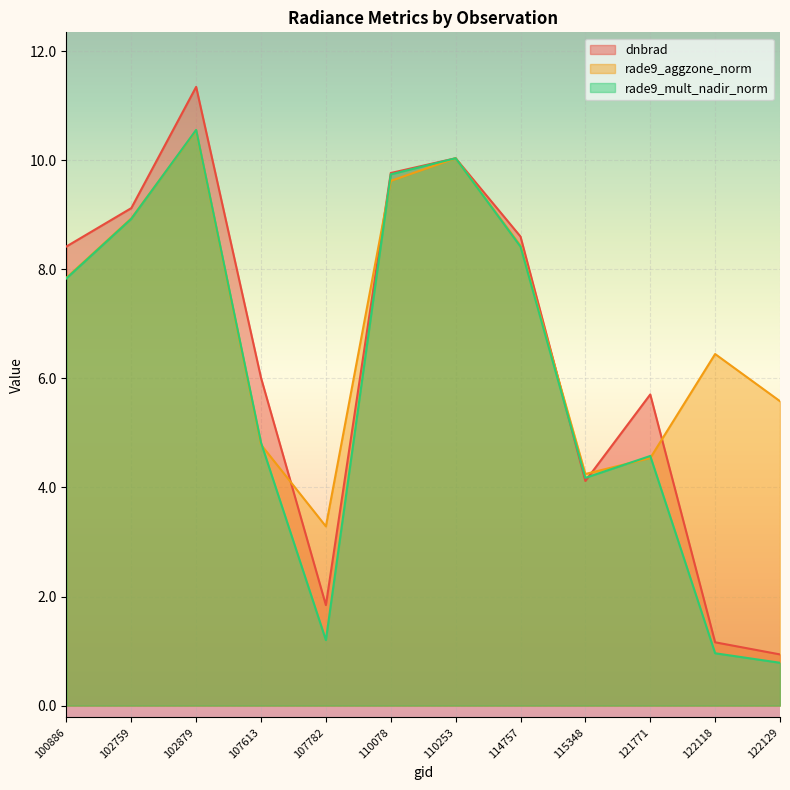

True or false: dnbrad has more than 0 interior local peaks.

True